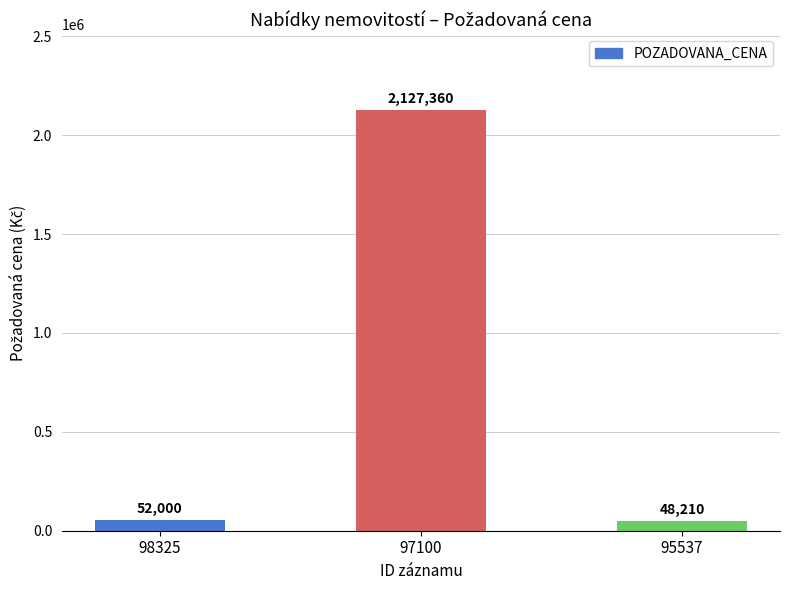

Are the bars grouped side by side (vs. stacked)?

No